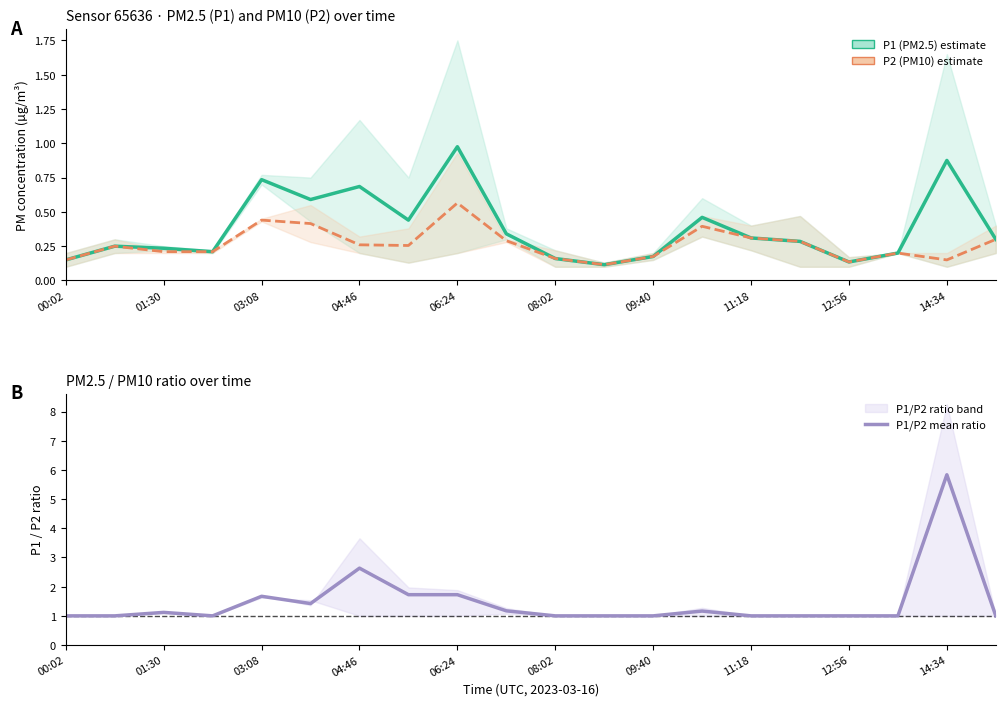

True or false: P1/P2 mean ratio and P1 (PM2.5) mean intersect in this chart.

False